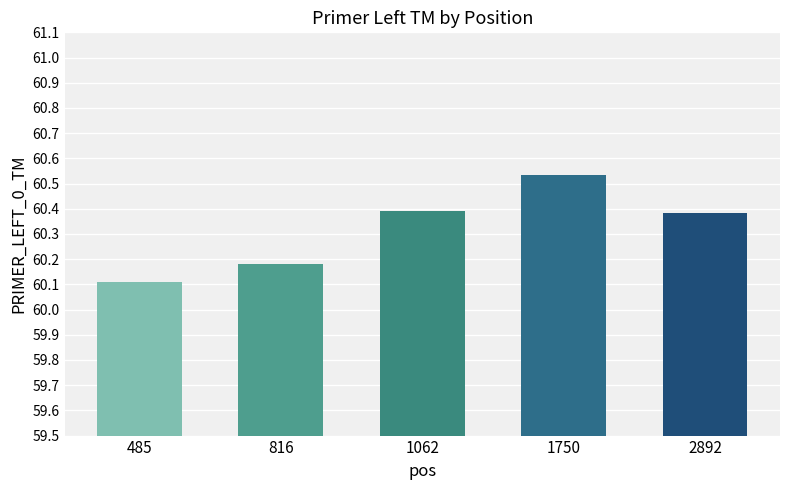

Are the bars grouped side by side (vs. stacked)?

No